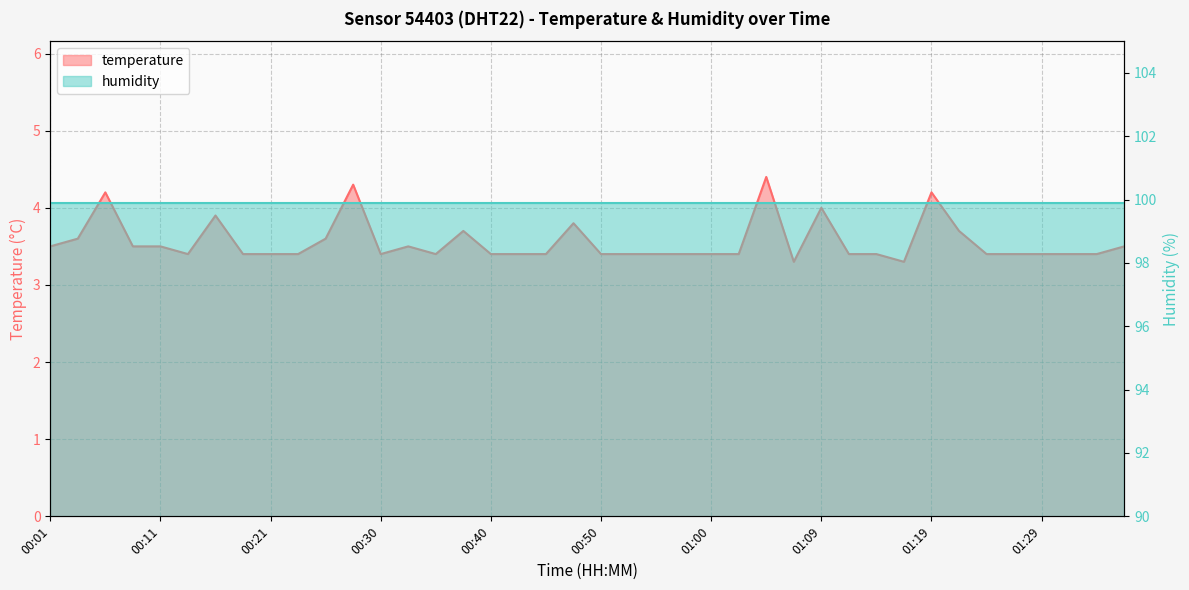

Between 00:16 and 01:19, which is larger?

01:19